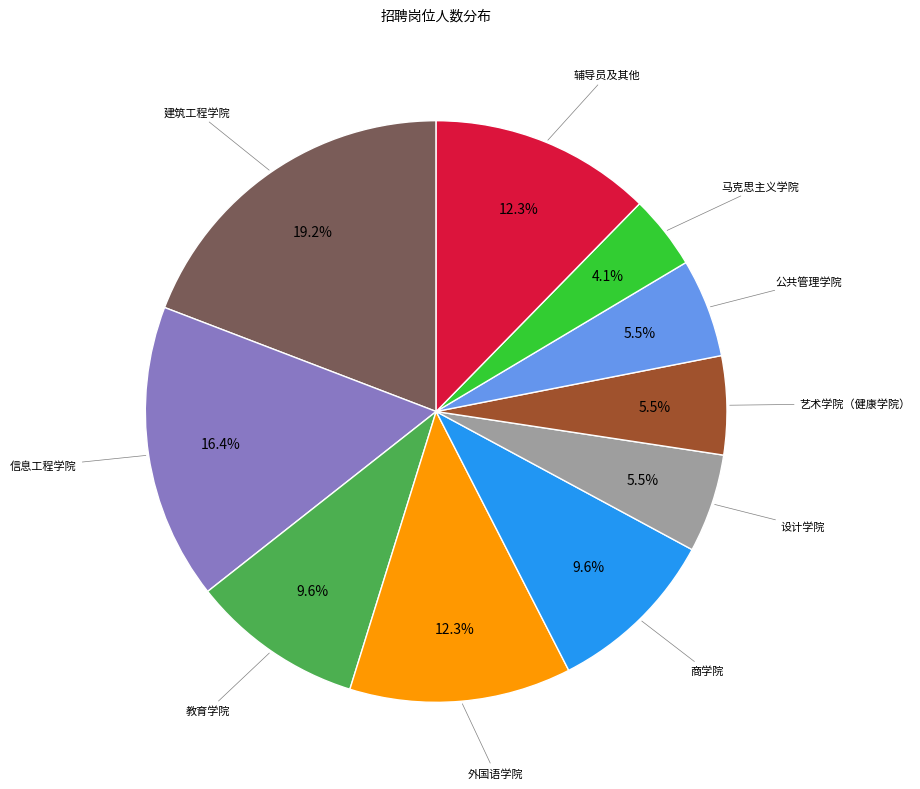

Which has a higher value, 公共管理学院 or 建筑工程学院?

建筑工程学院